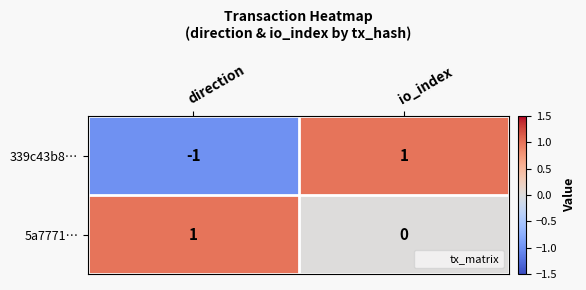

Which label corresponds to the smallest value in the chart?

direction